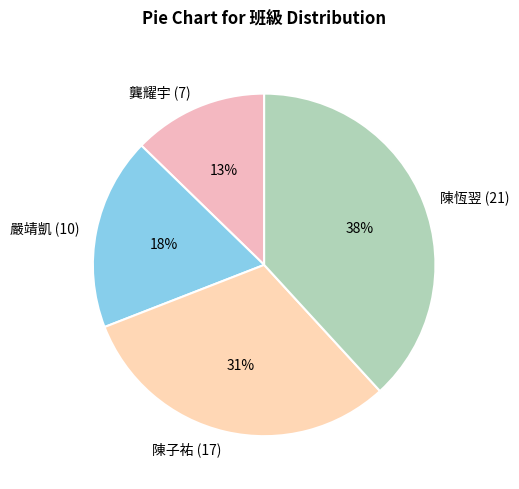

Rank the categories by value from lowest to highest.

龔耀宇 (7), 嚴靖凱 (10), 陳子祐 (17), 陳恆翌 (21)